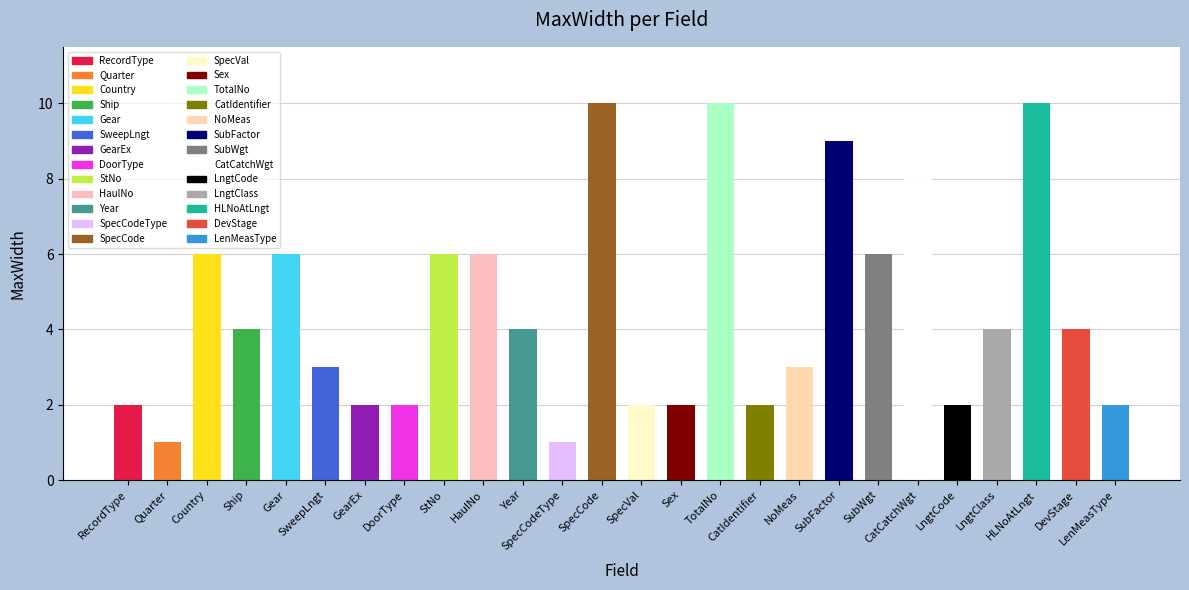

What is the value of the 2nd bar from the left?

1